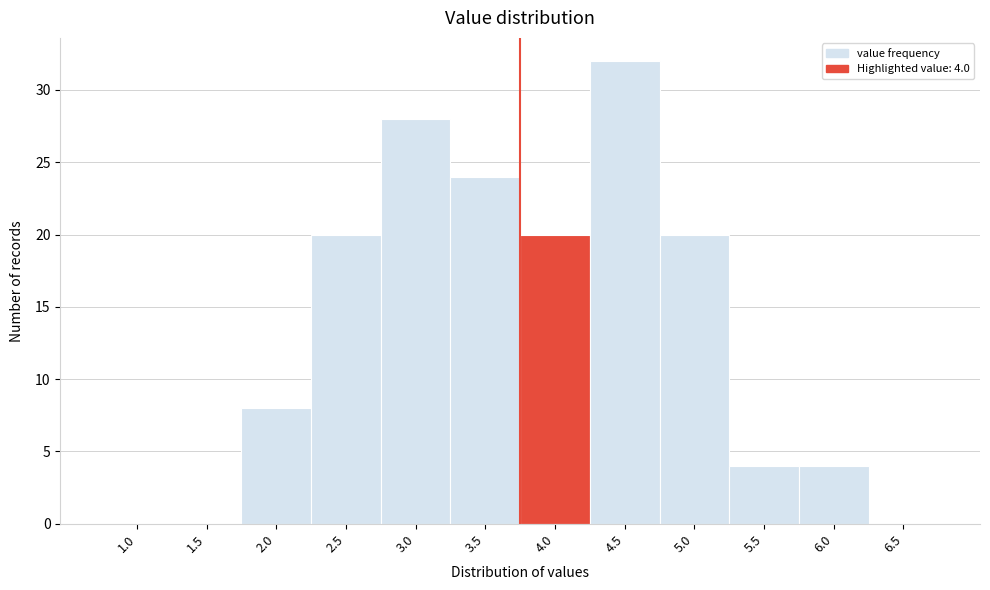

Reading right to left, transcribe all the data shown in this chart.

6.5=0	6.0=4	5.5=4	5.0=20	4.5=32	4.0=20	3.5=24	3.0=28	2.5=20	2.0=8	1.5=0	1.0=0